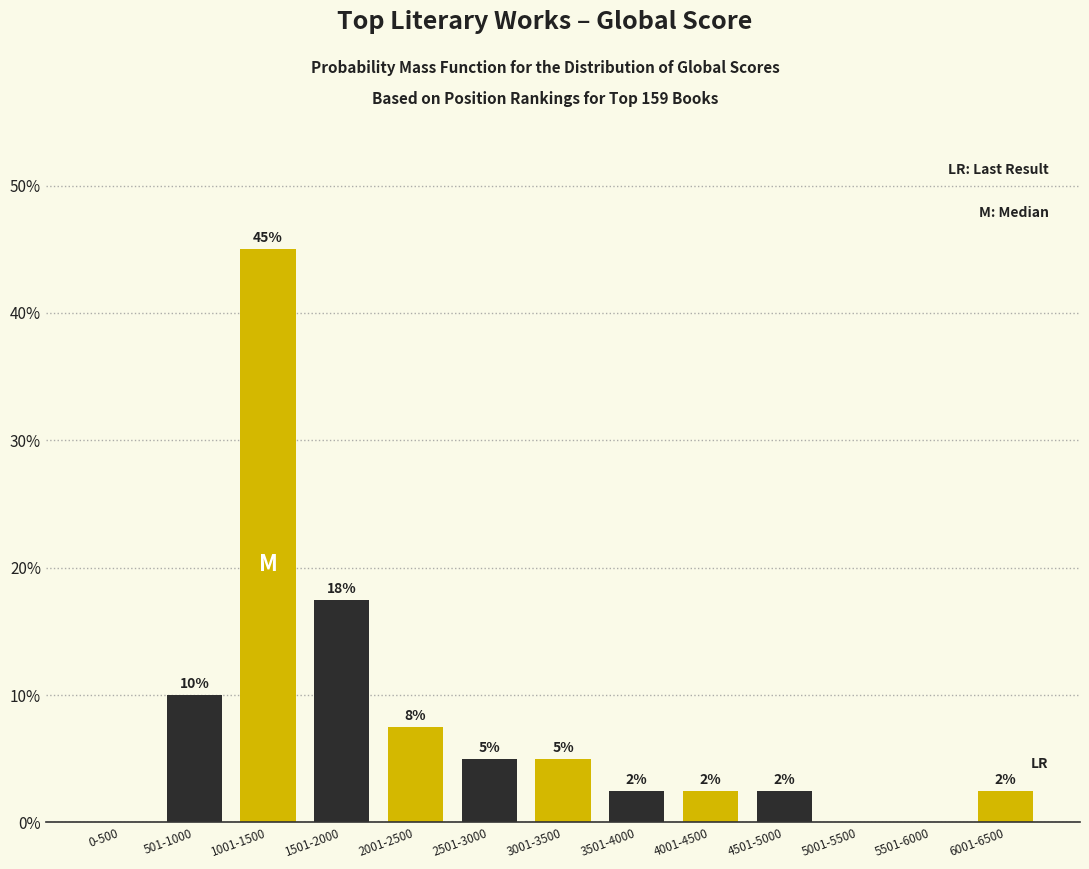

Are the bars horizontal?

No